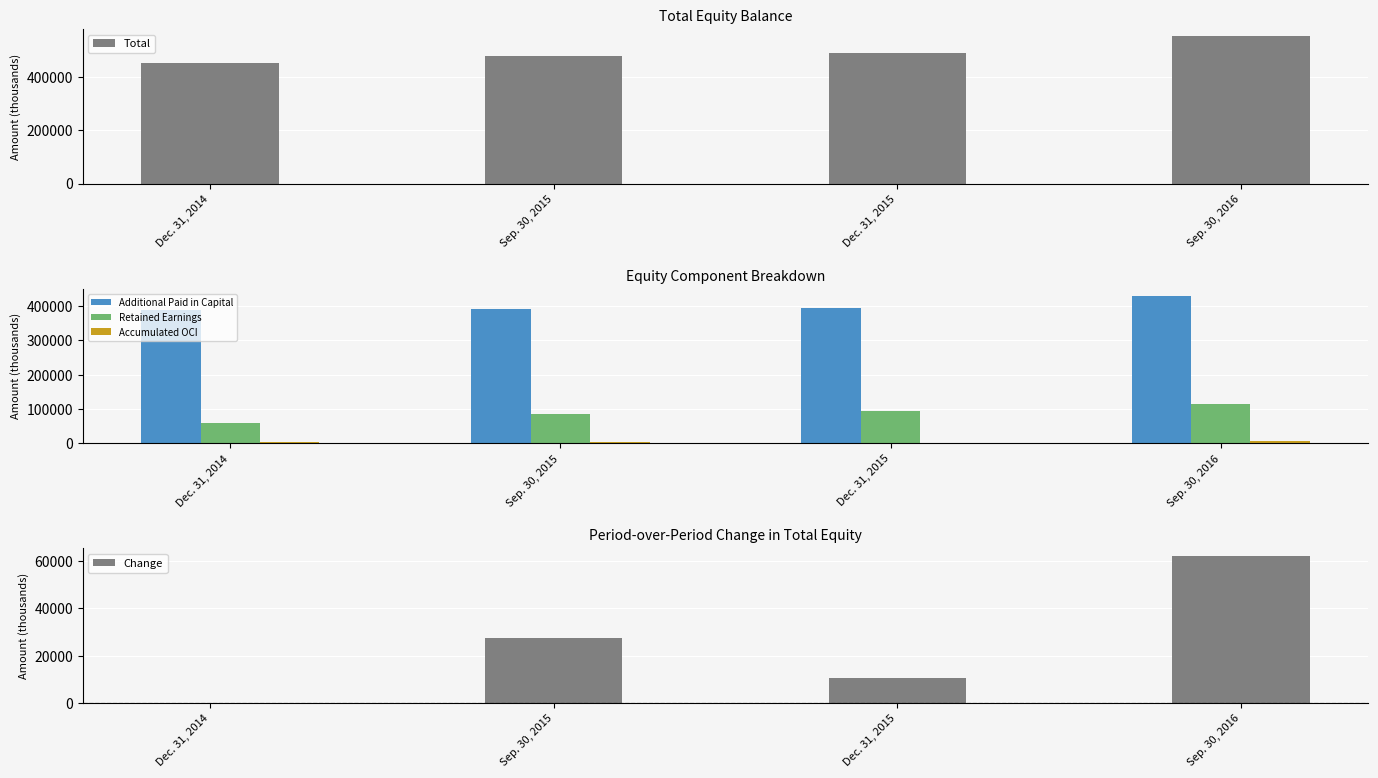

Reading left to right, list all the values displayed in this chart.

Total: 452477	479812	490514	552771
Additional Paid in Capital: 388698	390016	393191	428798
Retained Earnings: 59273	85943	95430	115985
Accumulated OCI: 4053	3398	1438	7508